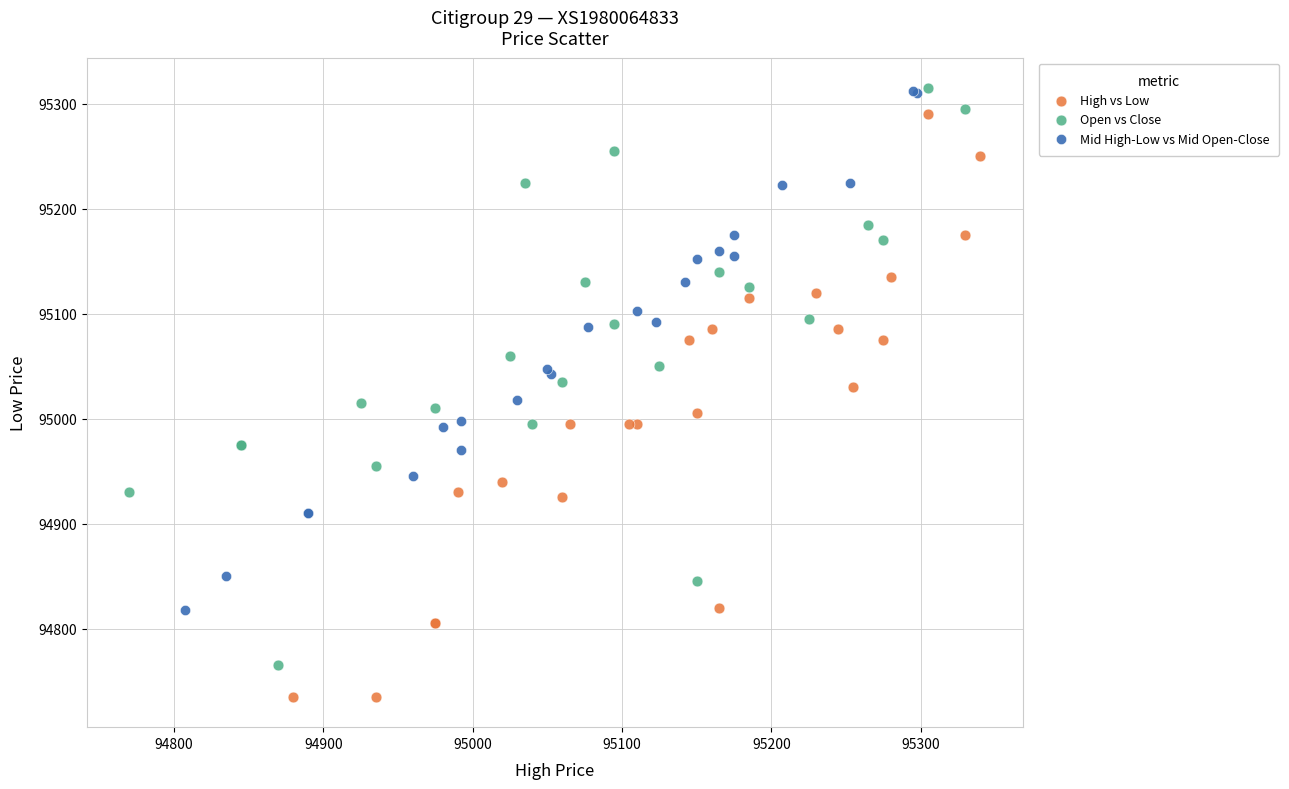

What are all the series names shown in the legend?

High vs Low, Open vs Close, Mid High-Low vs Mid Open-Close